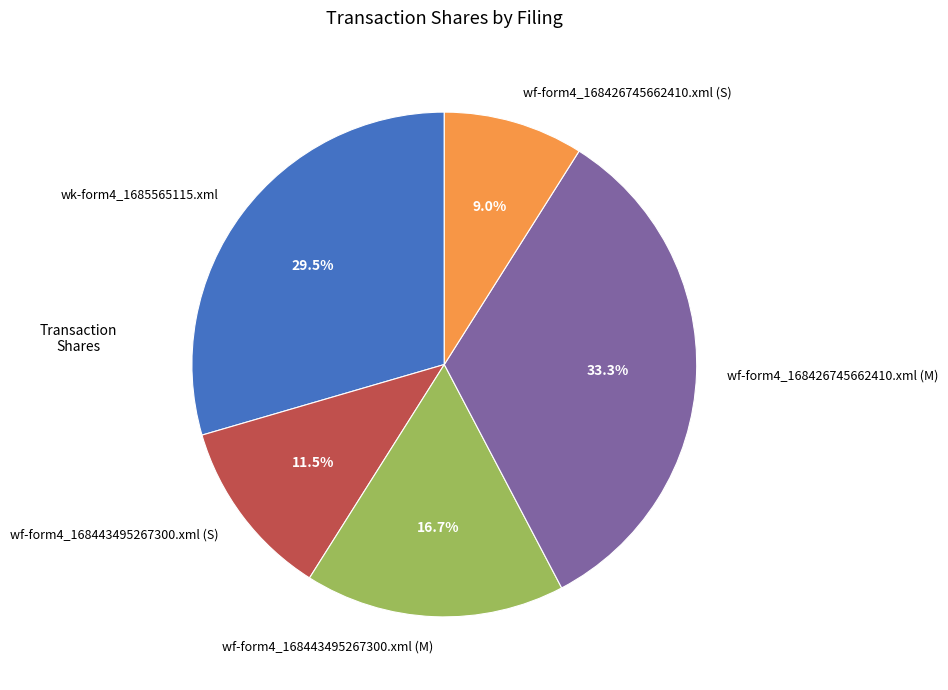

Count the number of slices in the pie.

5